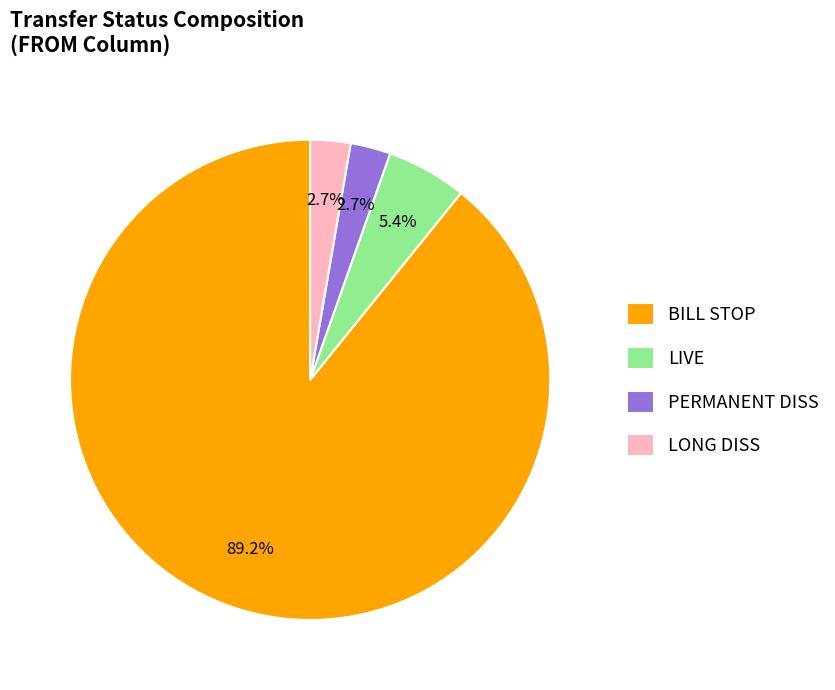

Is the sum of BILL STOP and PERMANENT DISS greater than half?

Yes